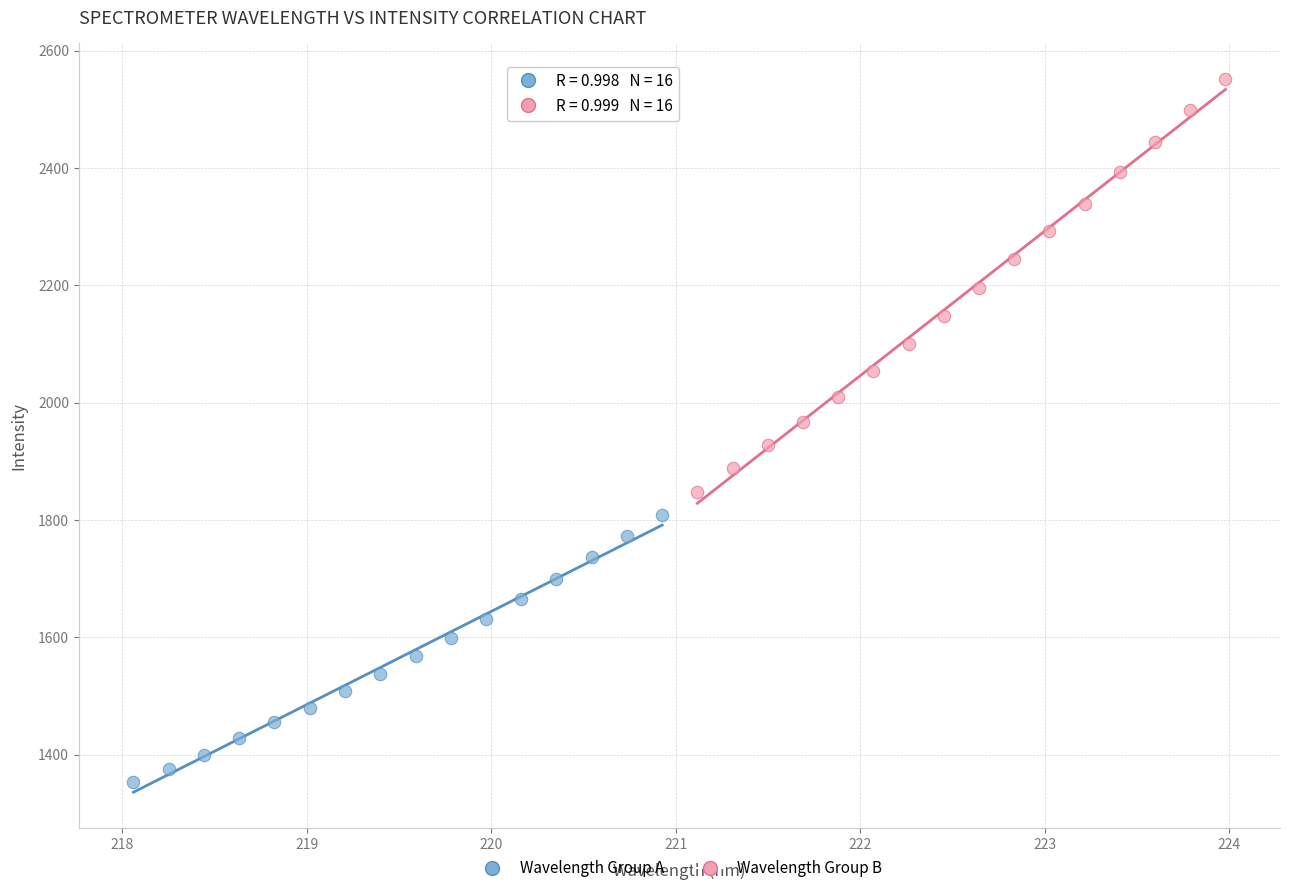

Which series reaches the maximum Y coordinate?

Wavelength Group B